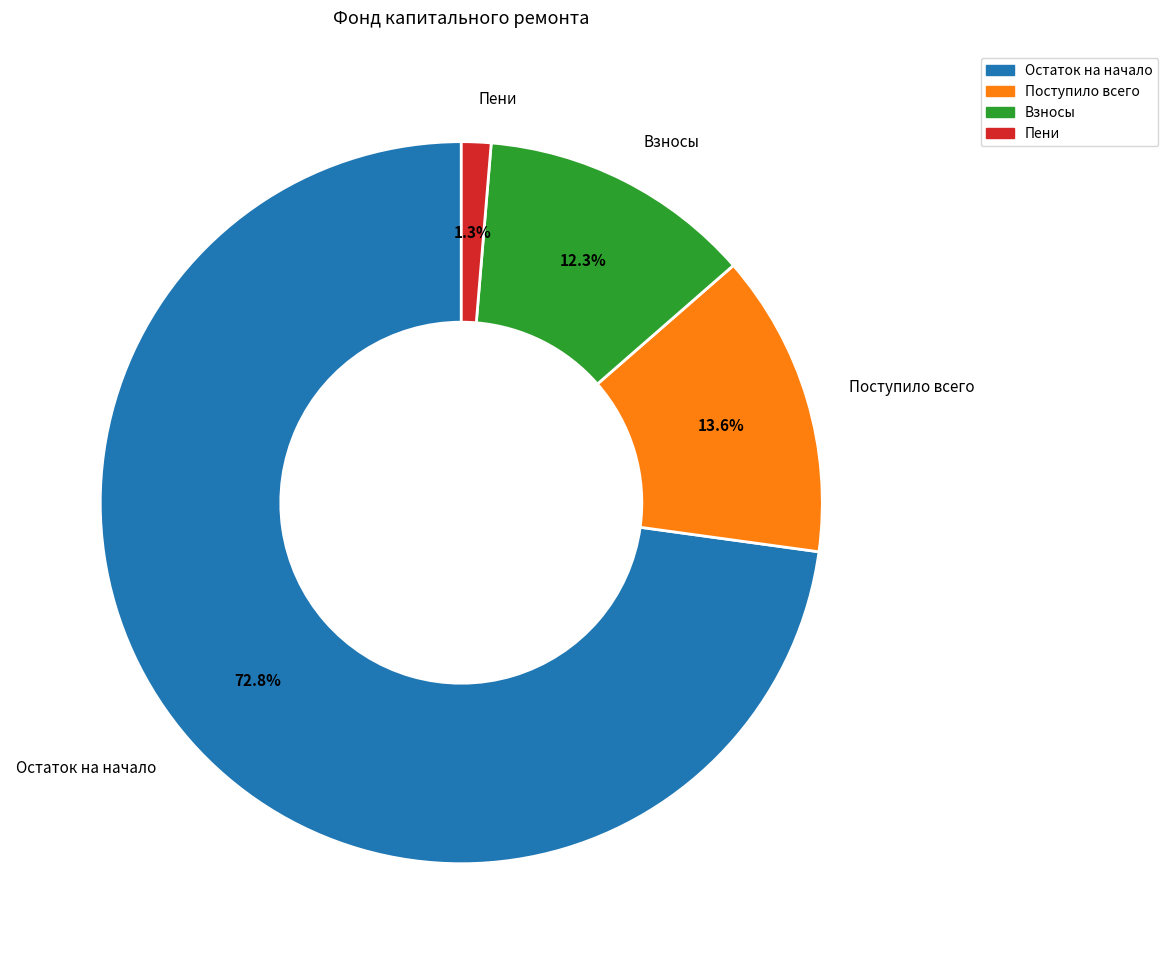

Between Остаток на начало and Пени, which is larger?

Остаток на начало